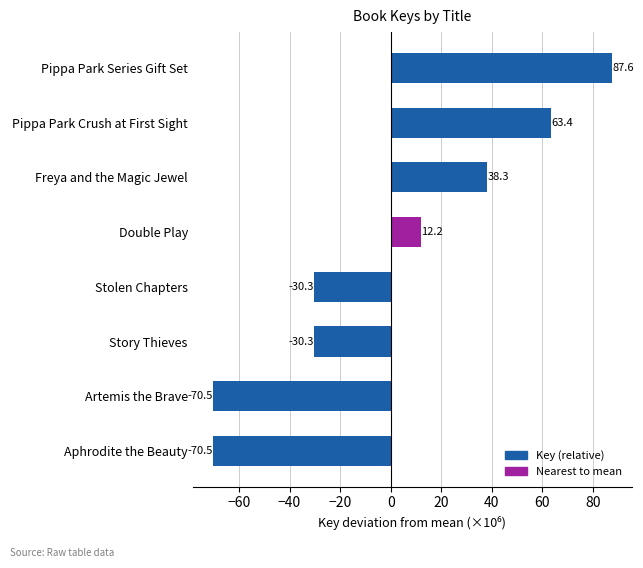

Reading bottom to top, what are all the values shown in this chart?

-70.5	-70.5	-30.3	-30.3	12.2	38.3	63.4	87.6